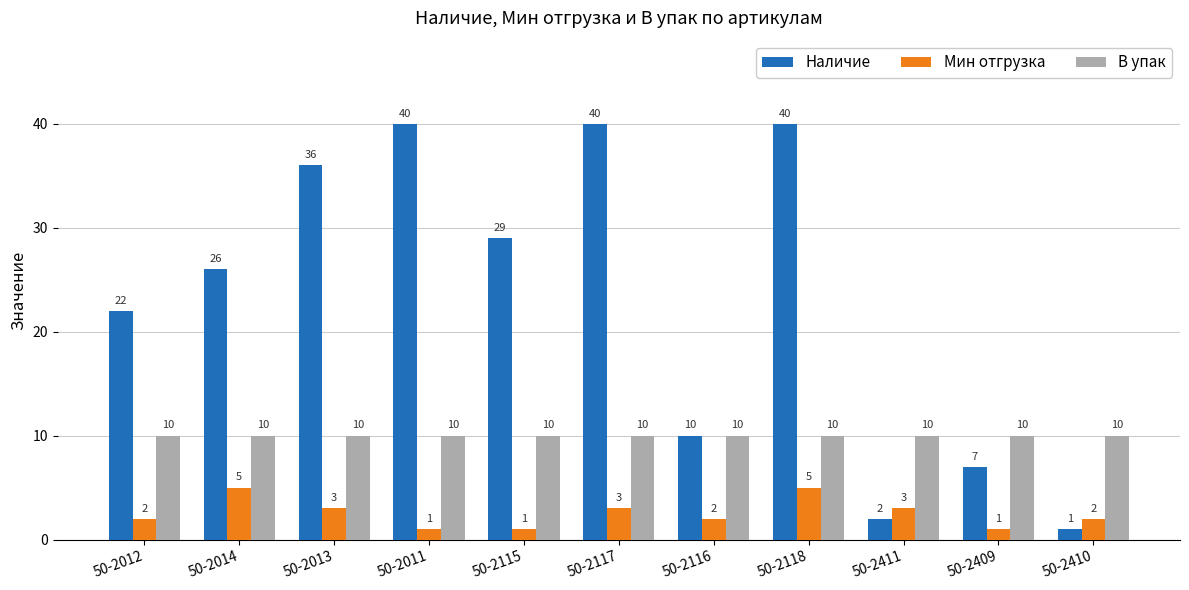

What is the smallest value displayed?

1